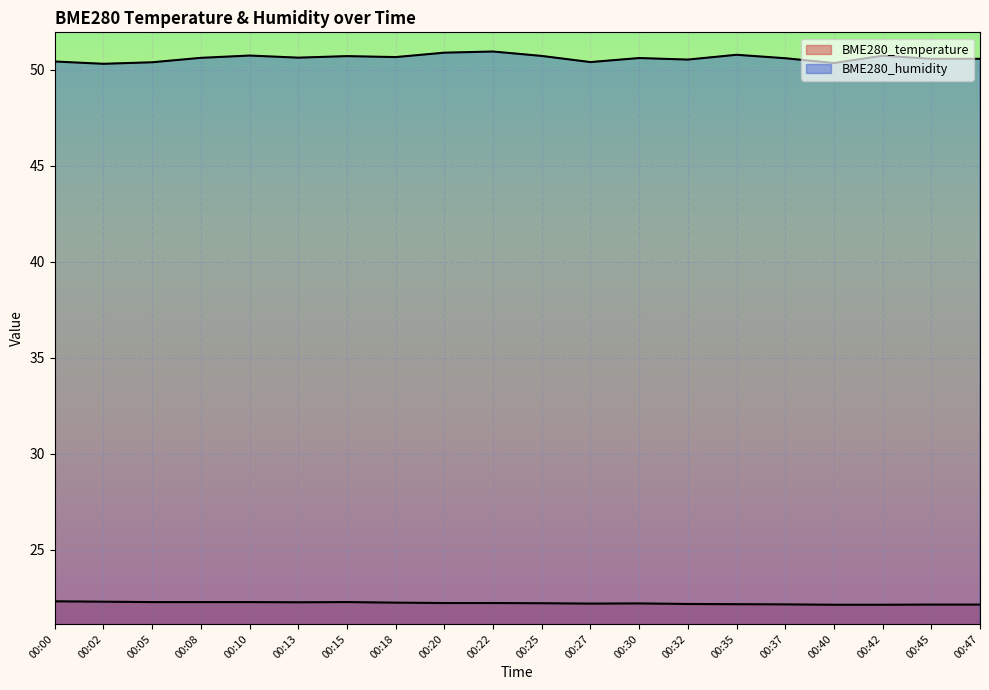

True or false: BME280_temperature and BME280_humidity cross at least once.

False